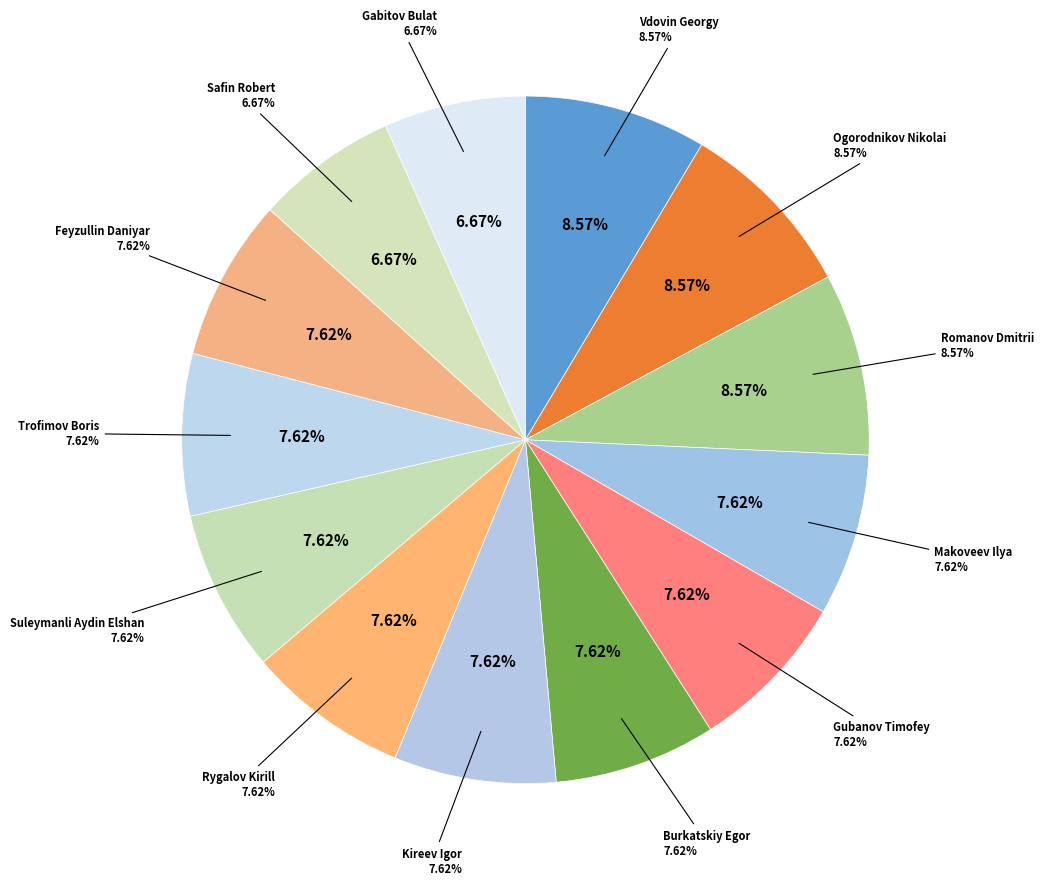

Does any single category account for the majority?

No